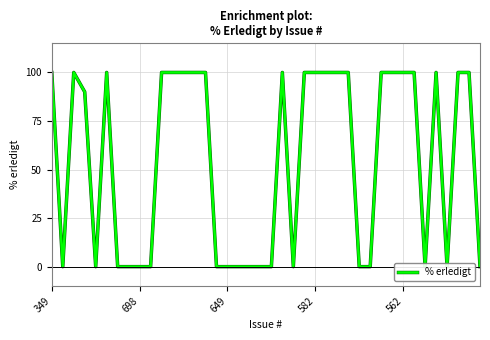

How many points are higher than both their immediate neighbors (excluding endpoints)?

4